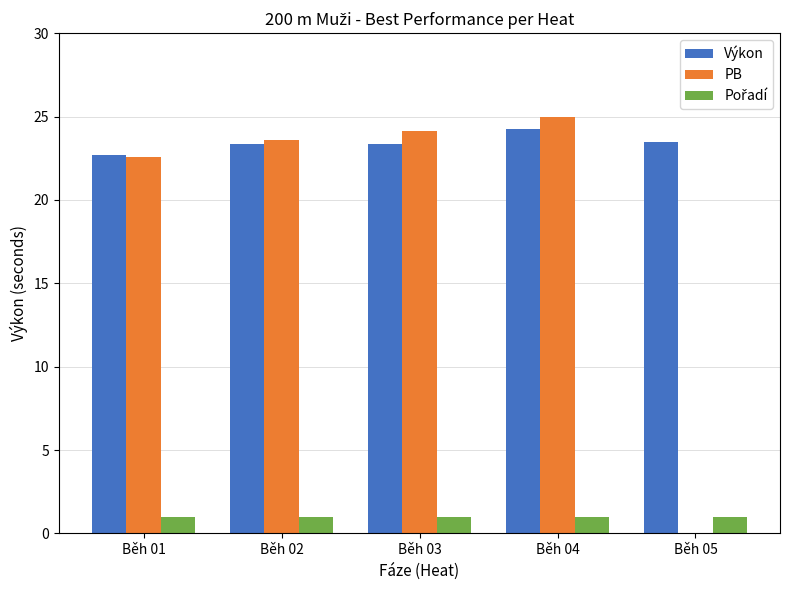

How many groups of bars are there?

5